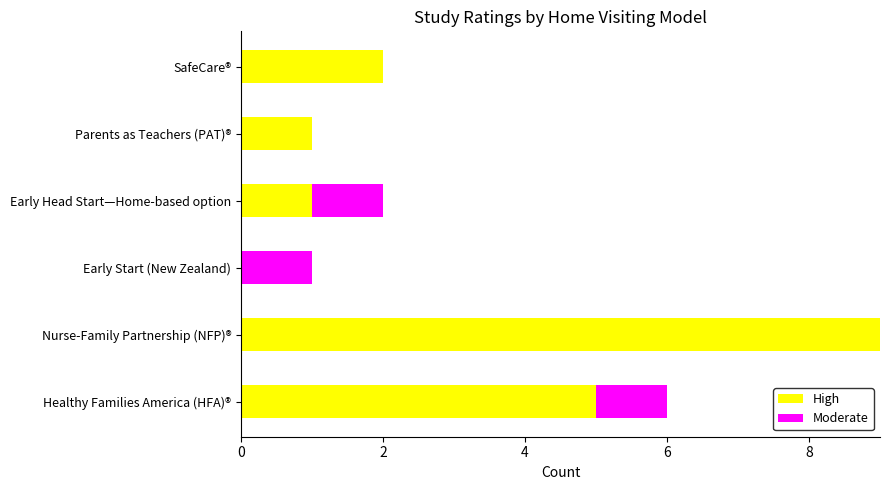

At which category is the sum across all series the highest?

Nurse-Family Partnership (NFP)®